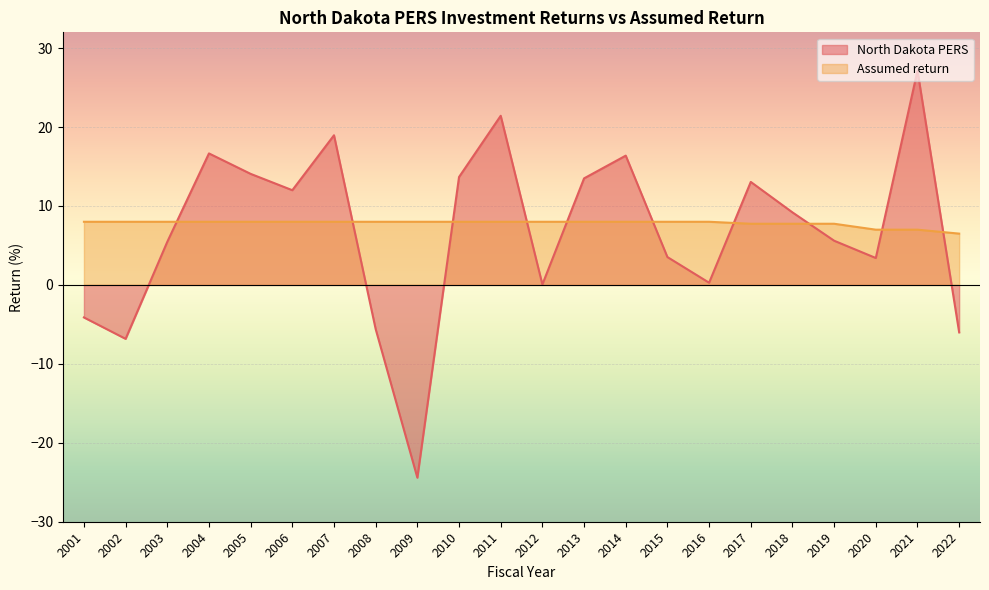

Between which two adjacent categories do North Dakota PERS and Assumed return first intersect?

2003 and 2004